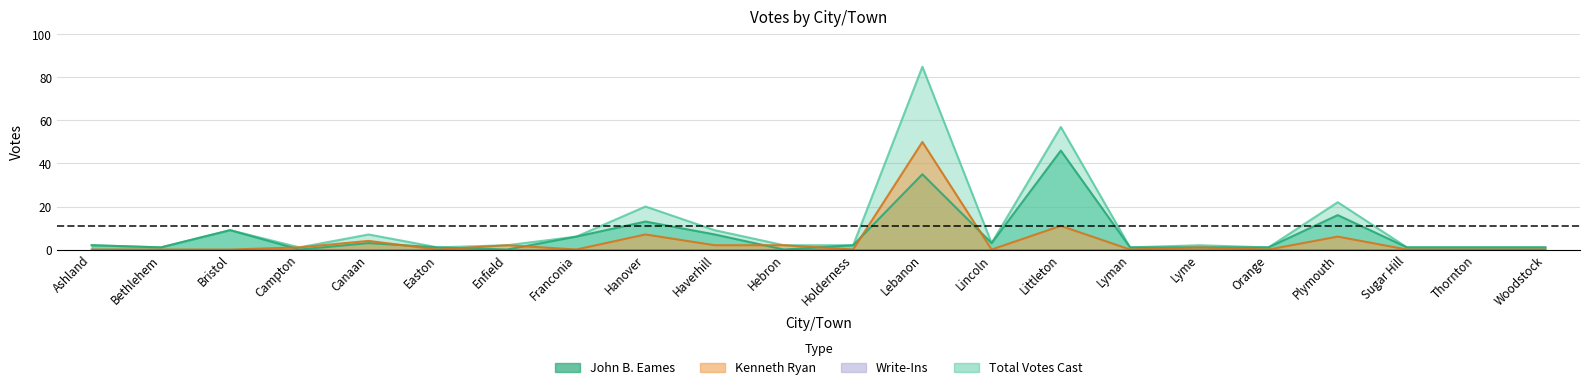

Where is the first local maximum for Kenneth Ryan?

Canaan